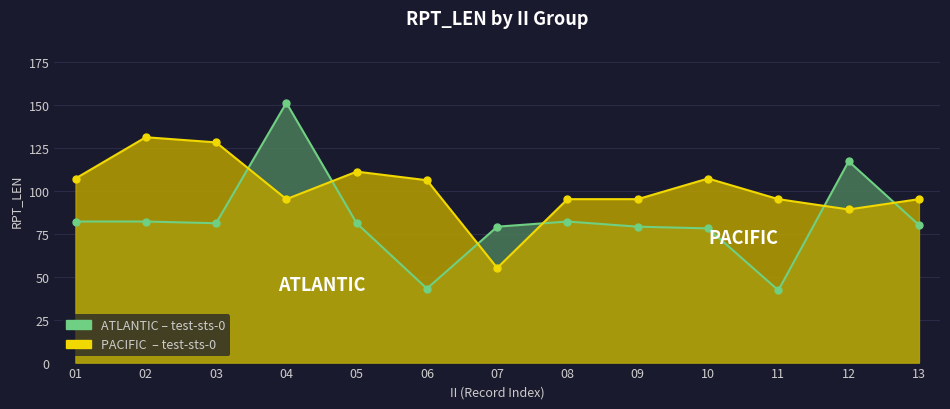

How many interior local valleys does the ATLANTIC line series have?

3